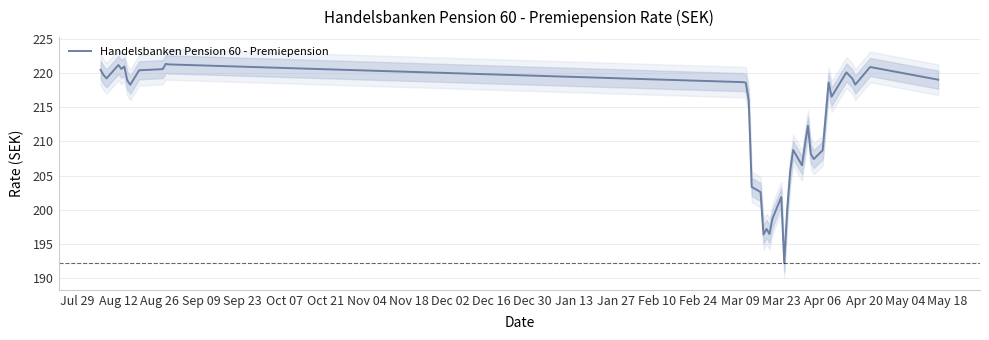

What is the lowest value of the Handelsbanken Pension 60 - Premiepension series?

192.2